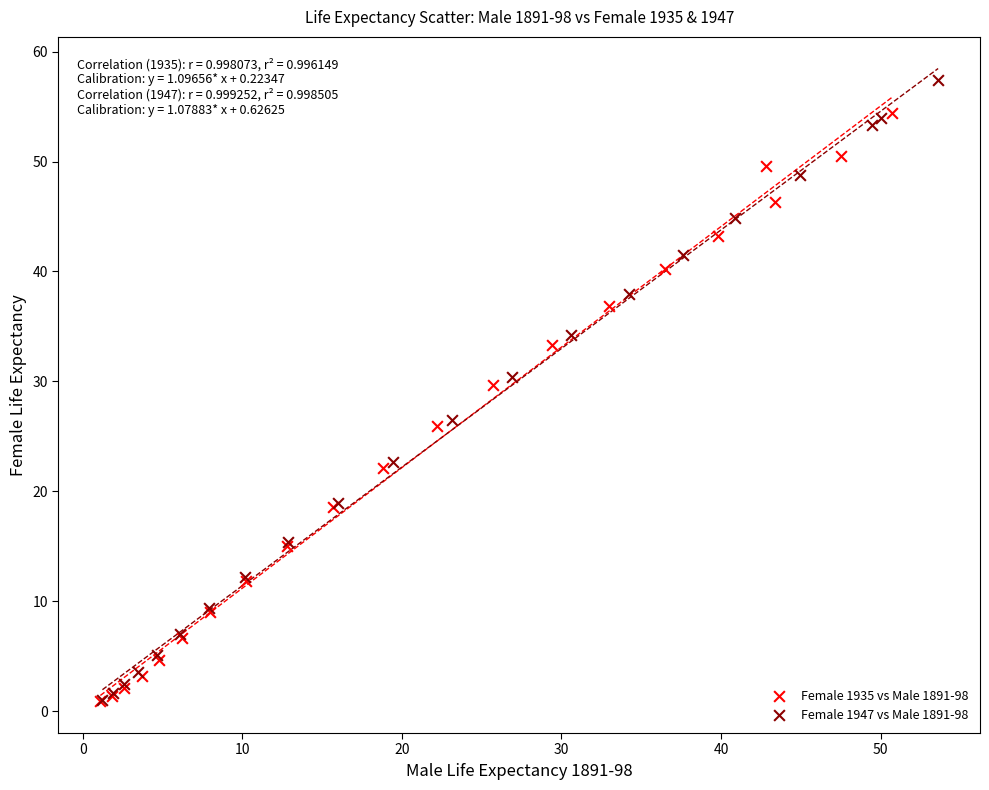

Which series contains the highest Y value?

Female 1947 vs Male 1891-98